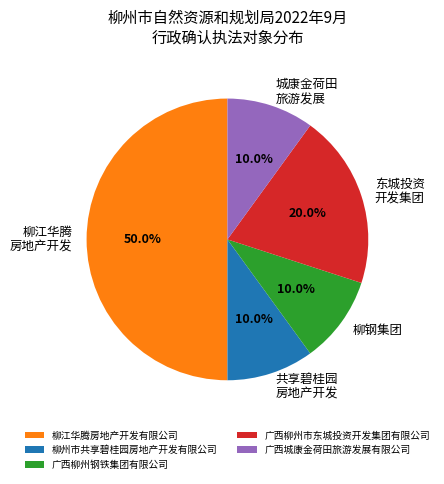

What is the largest slice in the pie chart?

柳江华腾房地产开发有限公司